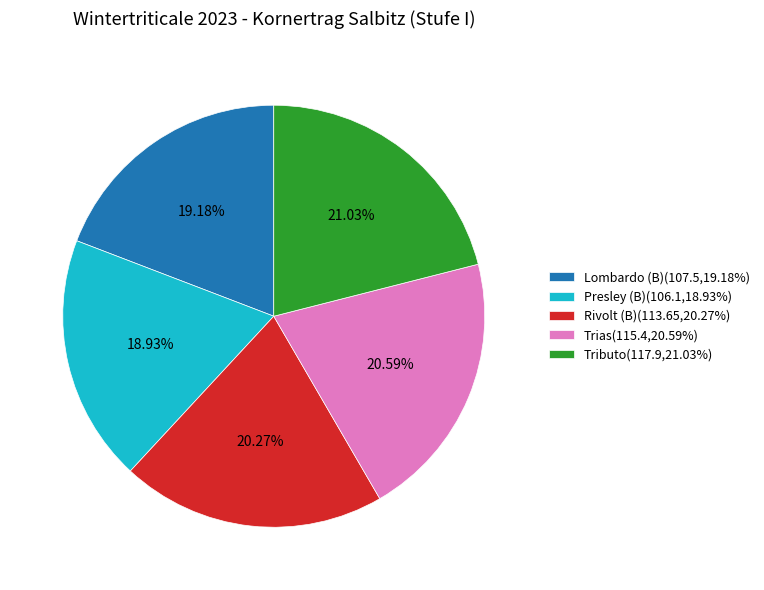

Is there any slice that represents more than half of the pie?

No